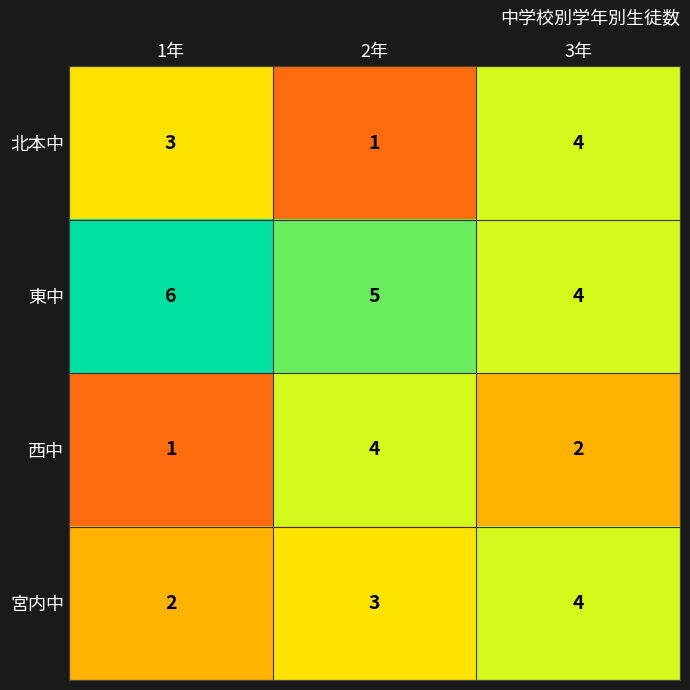

What is the total value across all series at 3年?

14